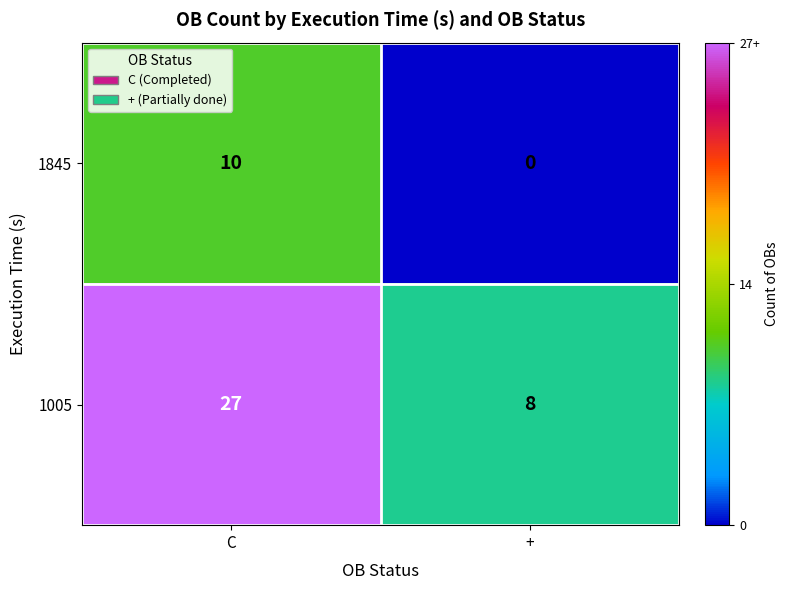

Is it true that 1845 equals 10 at C?

True